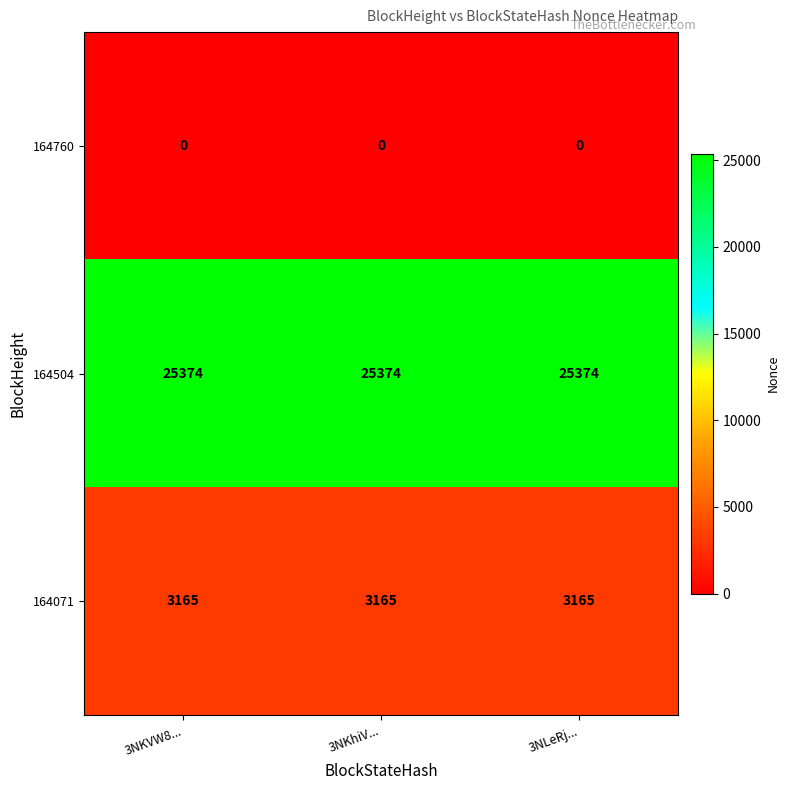

What is the maximum value shown in the chart?

25374